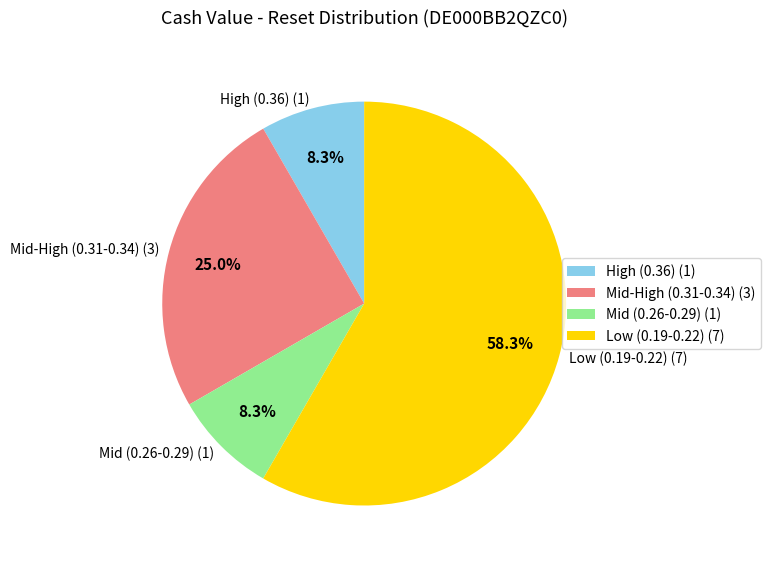

What percentage is NOT represented by Mid-High (0.31-0.34) (3)?

75.0%